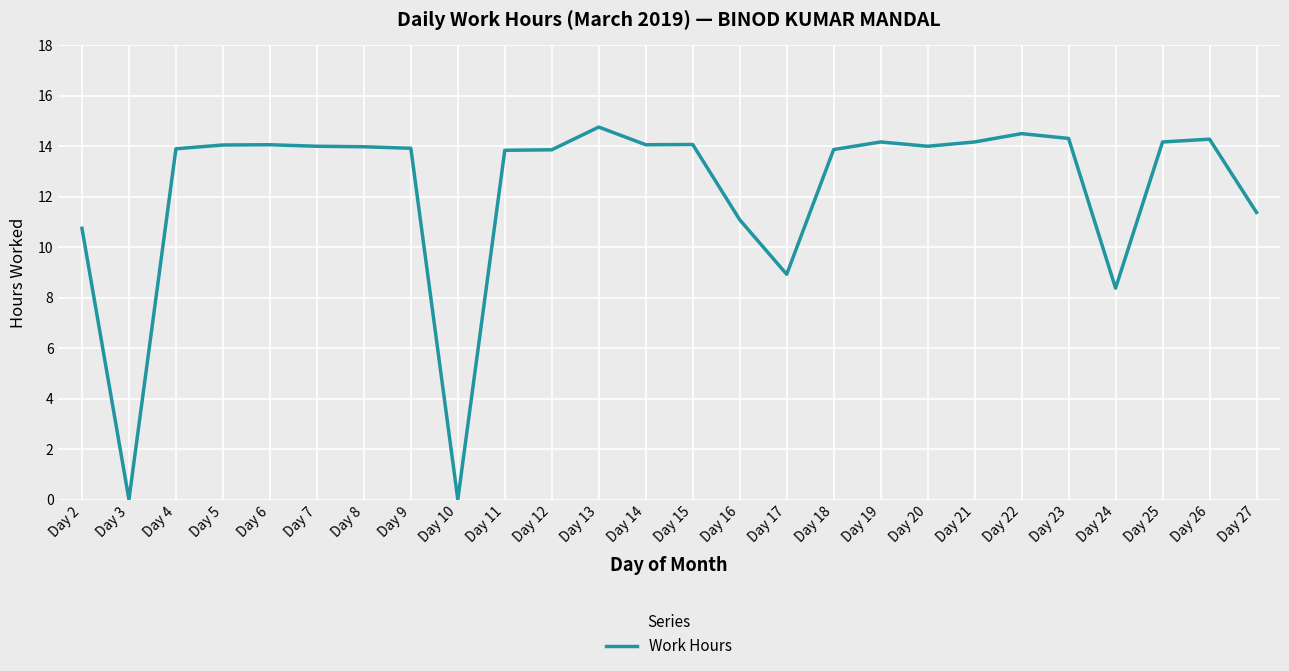

The value at Day 8 is 8.6. True or false?

False